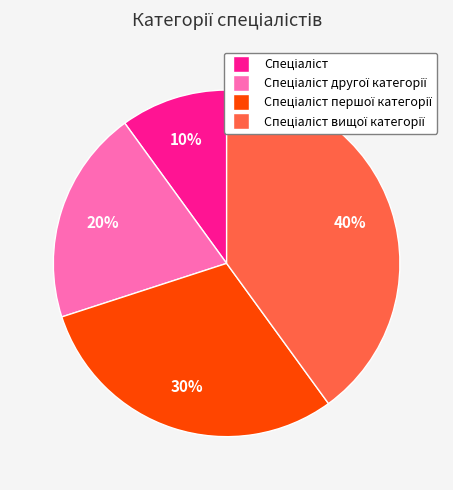

Is there any slice that represents more than half of the pie?

No